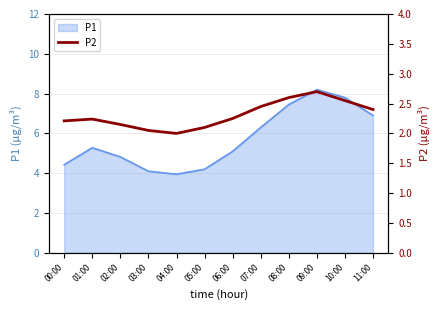

Between 04:00 and 10:00, which is larger?

10:00